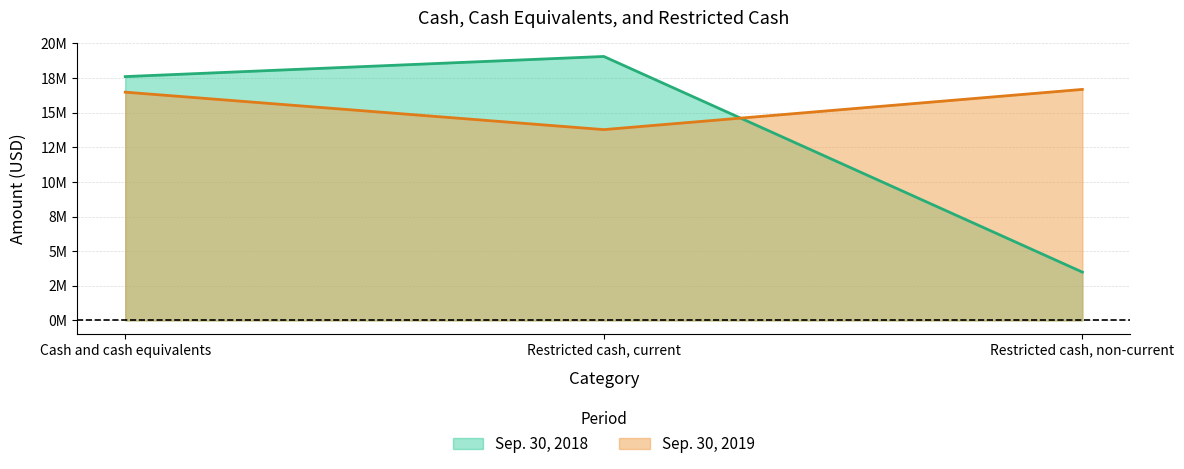

At which category is the sum across all series the highest?

Cash and cash equivalents